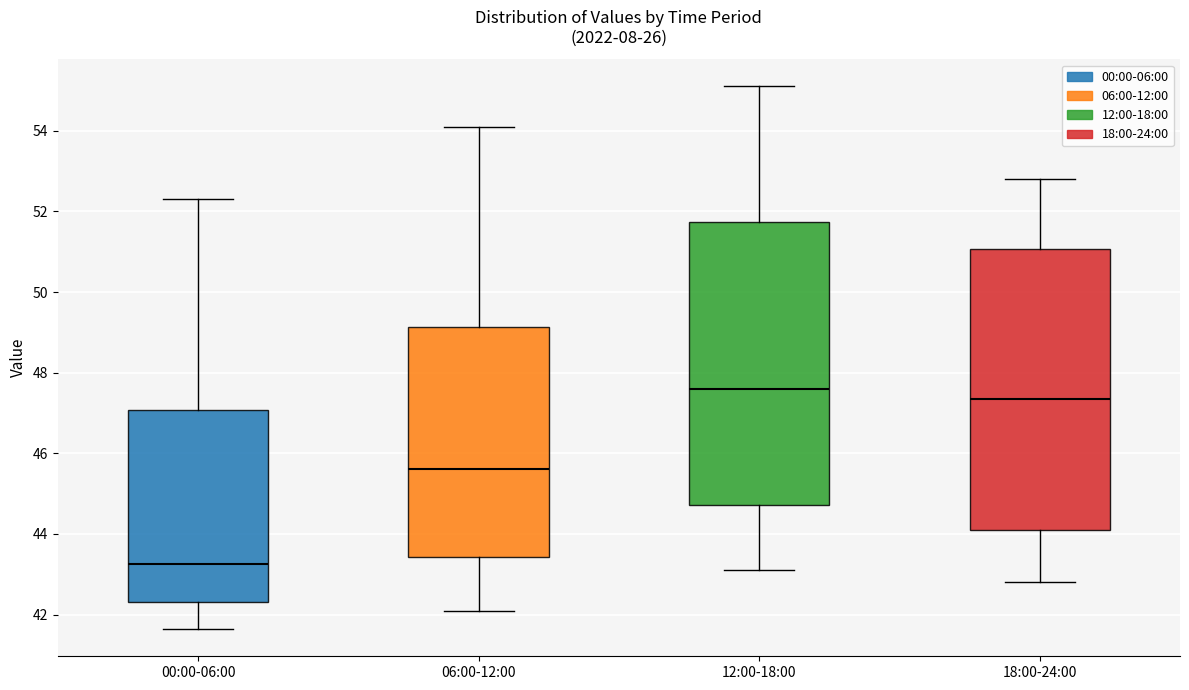

Reading left to right, transcribe this box plot: for each box, give where its median line is, the range the box spans, and where its two whiskers end, as read against the y-axis. The values are not printed on the chart, so give them approximately, as read against the axis.

00:00-06:00: median 43.2, box 42.4 to 47.0, whiskers 41.6 to 52.4
06:00-12:00: median 45.6, box 43.4 to 49.2, whiskers 42.2 to 54.2
12:00-18:00: median 47.6, box 44.8 to 51.8, whiskers 43.2 to 55.2
18:00-24:00: median 47.4, box 44.2 to 51.0, whiskers 42.8 to 52.8